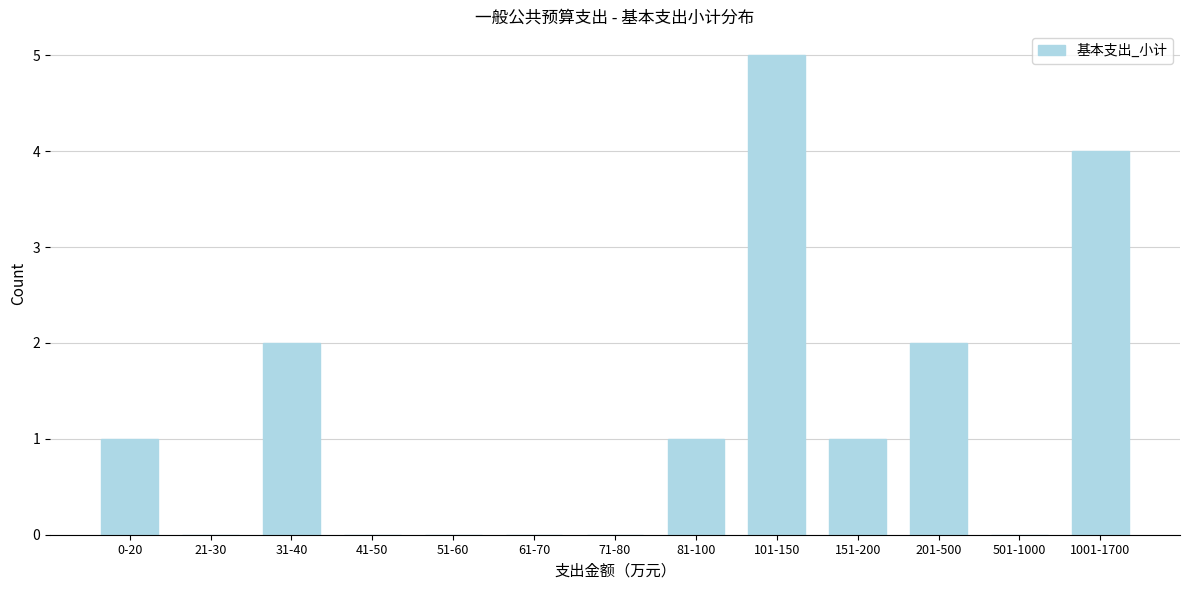

Reading left to right, list all the values displayed in this chart.

0-20=1	21-30=0	31-40=2	41-50=0	51-60=0	61-70=0	71-80=0	81-100=1	101-150=5	151-200=1	201-500=2	501-1000=0	1001-1700=4